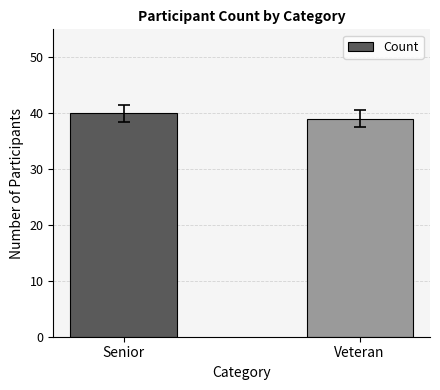

Is it true that the value at Senior is 11?

False